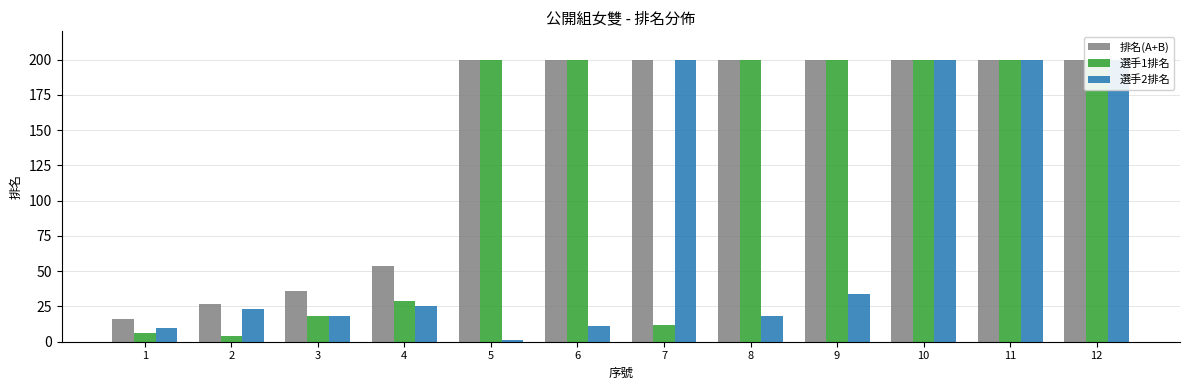

Reading left to right, transcribe all the data shown in this chart.

排名(A+B): 1=16	2=27	3=36	4=54	5=200	6=200	7=200	8=200	9=200	10=200	11=200	12=200
選手1排名: 1=6	2=4	3=18	4=29	5=200	6=200	7=12	8=200	9=200	10=200	11=200	12=200
選手2排名: 1=10	2=23	3=18	4=25	5=1	6=11	7=200	8=18	9=34	10=200	11=200	12=200